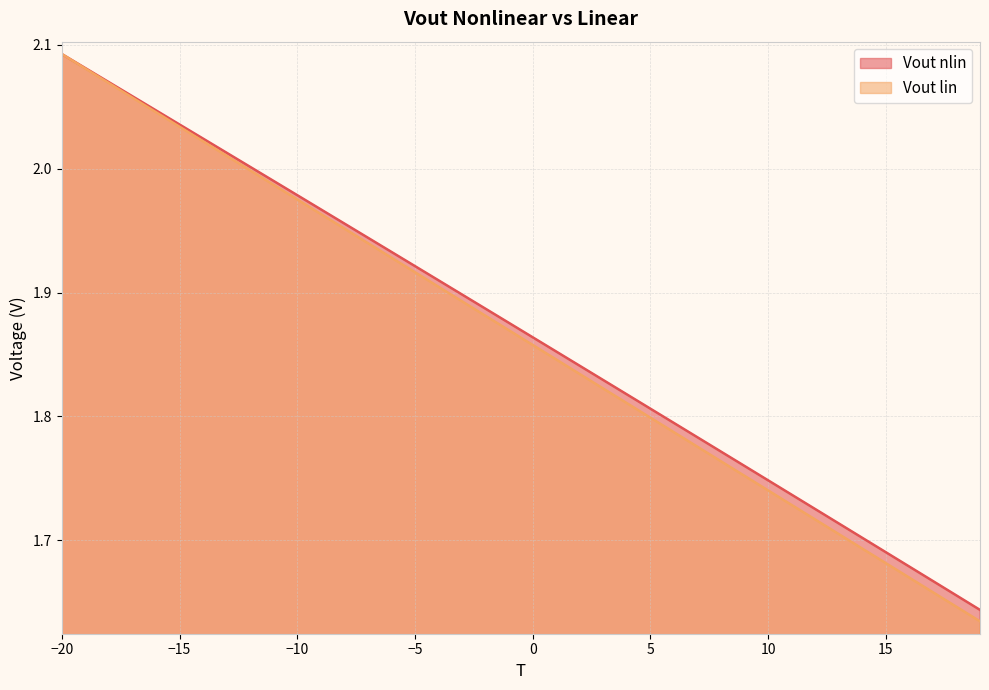

True or false: Vout nlin has more than 1 interior local peaks.

False